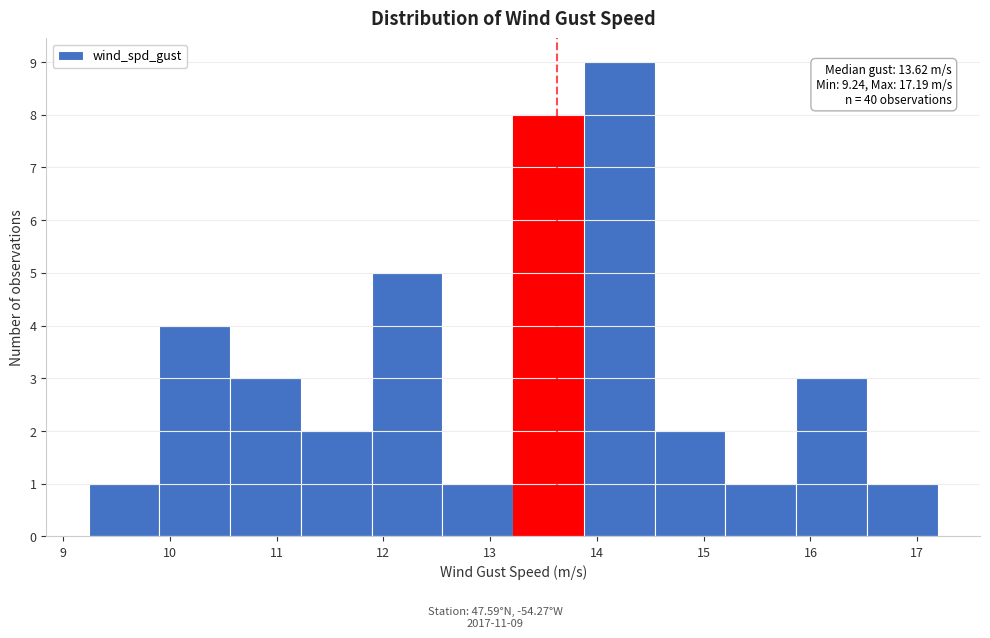

Over which range of the x-axis is the bar tallest?

13.9 to 14.5